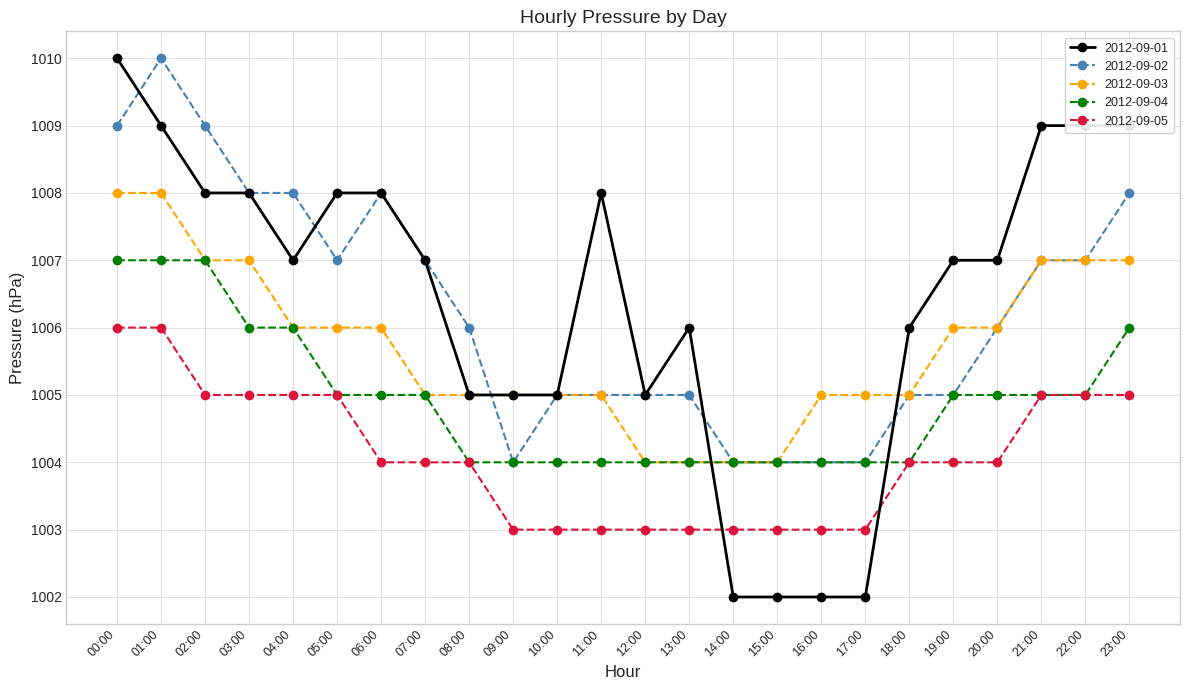

True or false: 2012-09-01 has more than 0 interior local peaks.

True